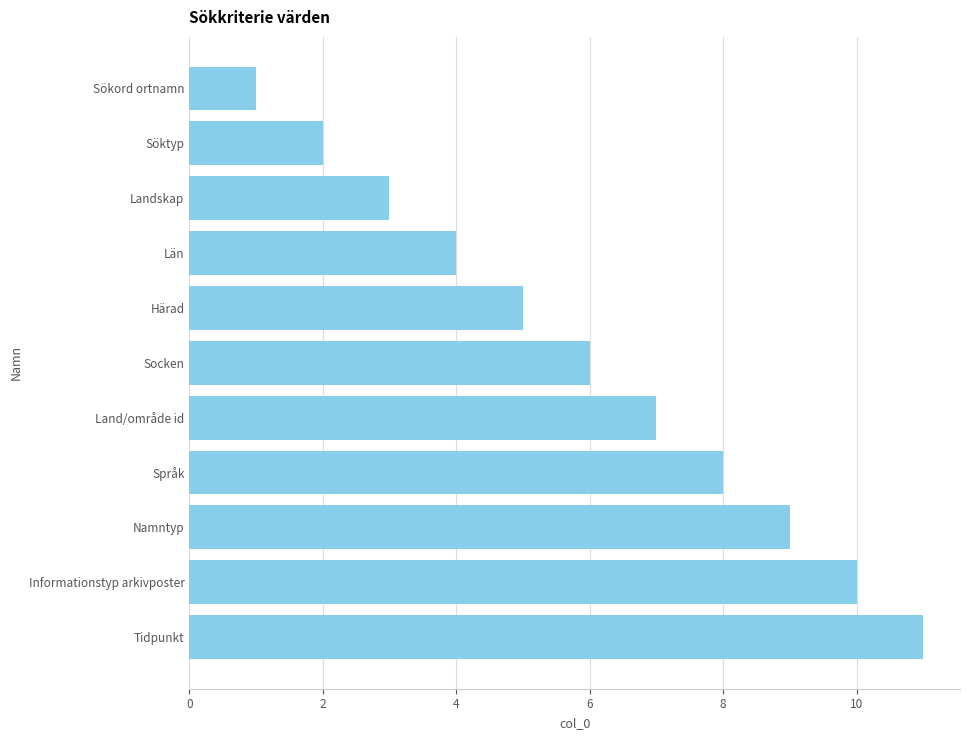

The value at Namntyp is 9. True or false?

True